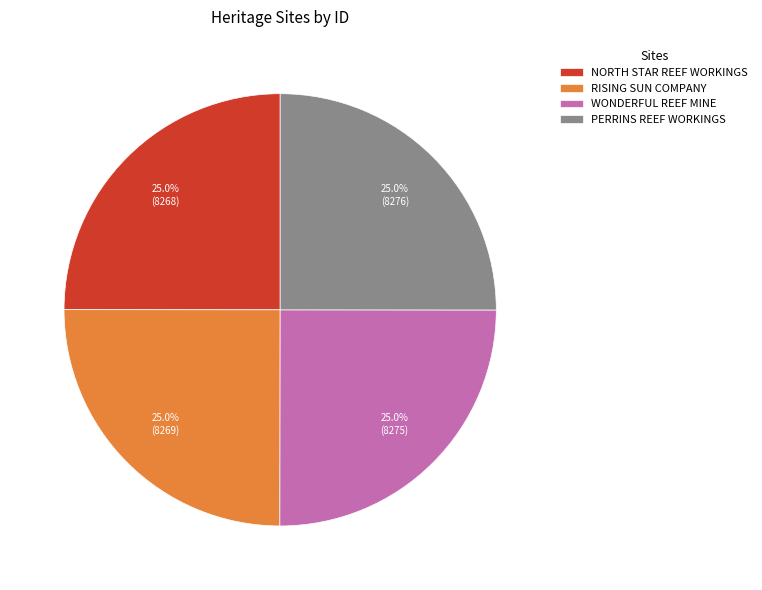

What percentage is NOT represented by RISING SUN COMPANY?

75.0%